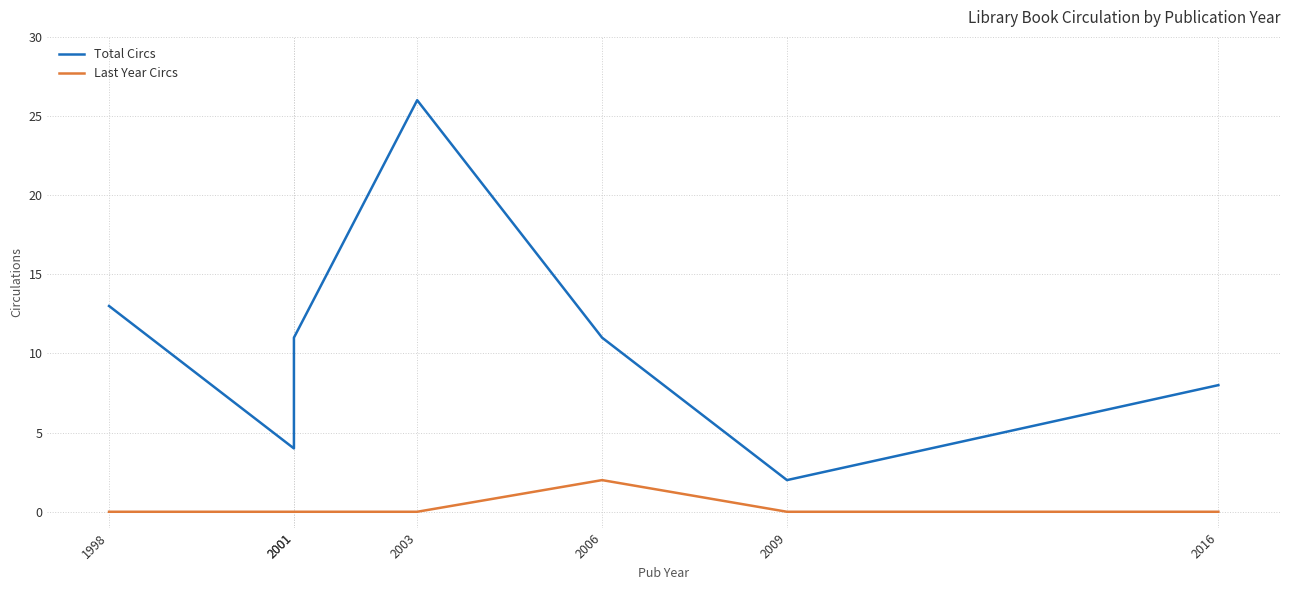

How many values in the Total Circs series are below 11?

3